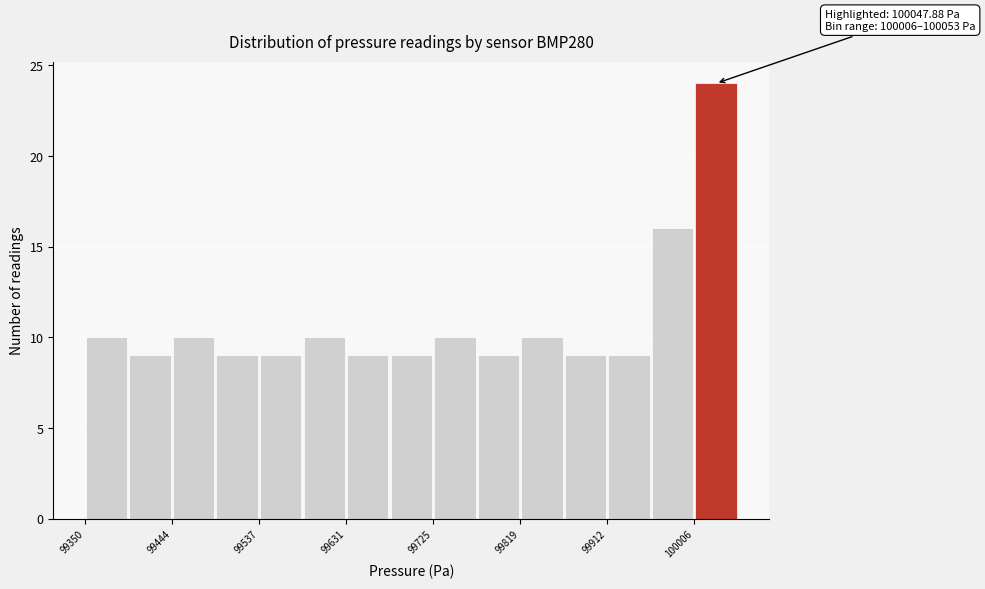

Which range on the x-axis has the tallest bar?

100010 to 100050